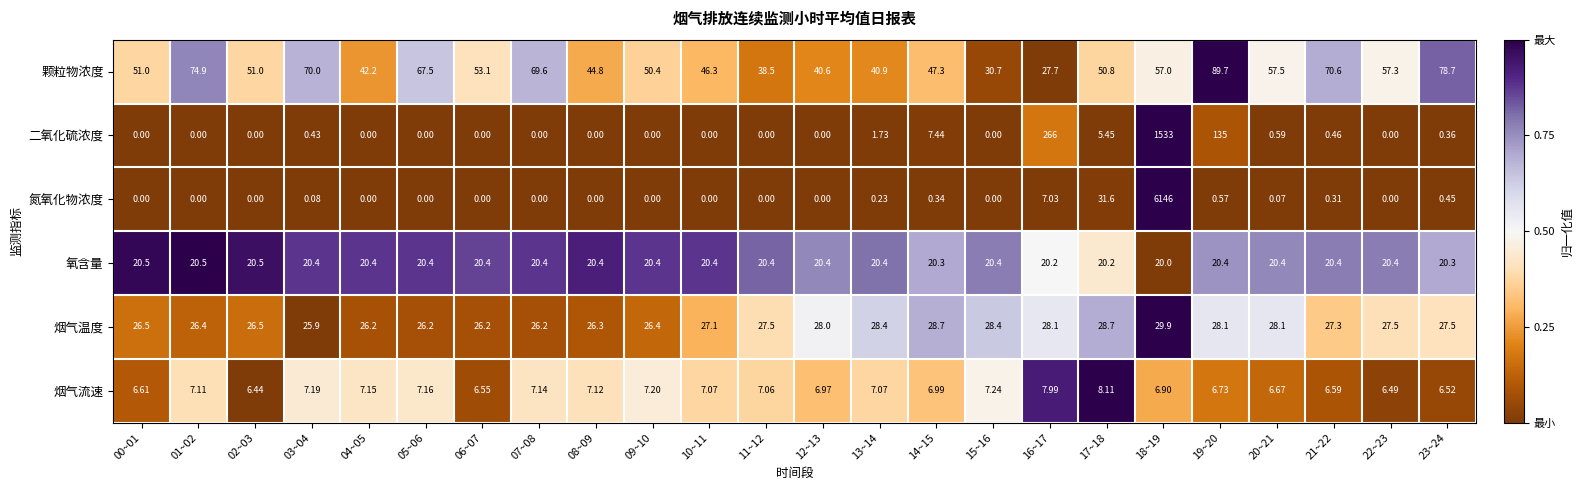

Which series changed the most between 01~02 and 08~09?

颗粒物浓度